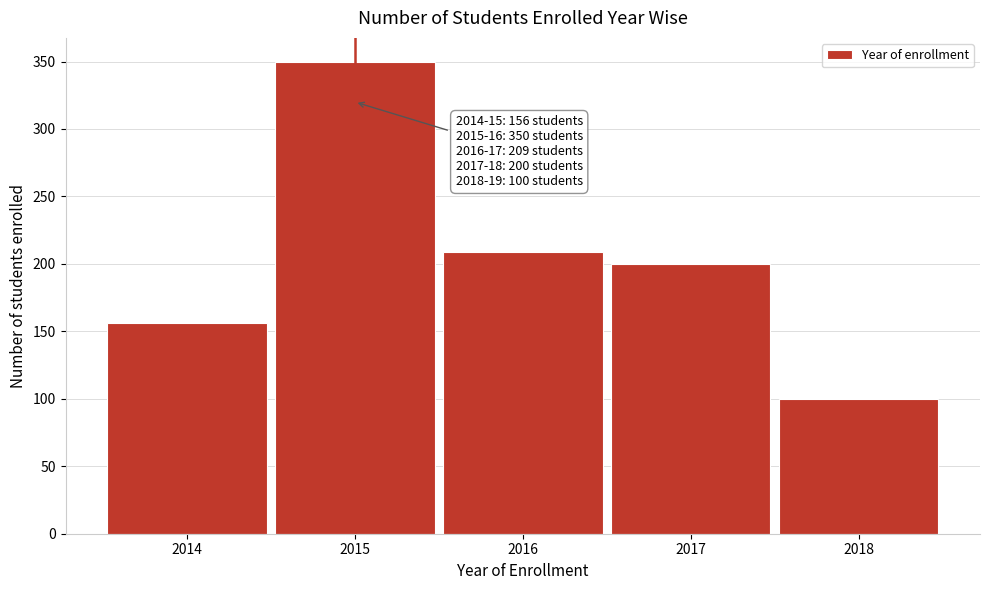

Reading right to left, what are all the values shown in this chart?

2018=100	2017=200	2016=209	2015=350	2014=156